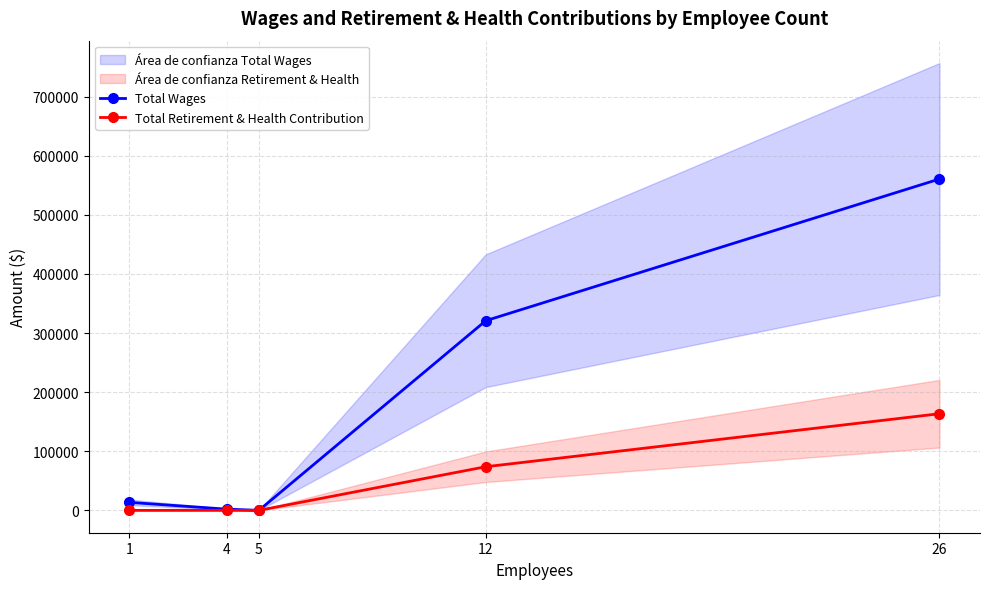

At how many categories does at least one series exceed 357821?

1